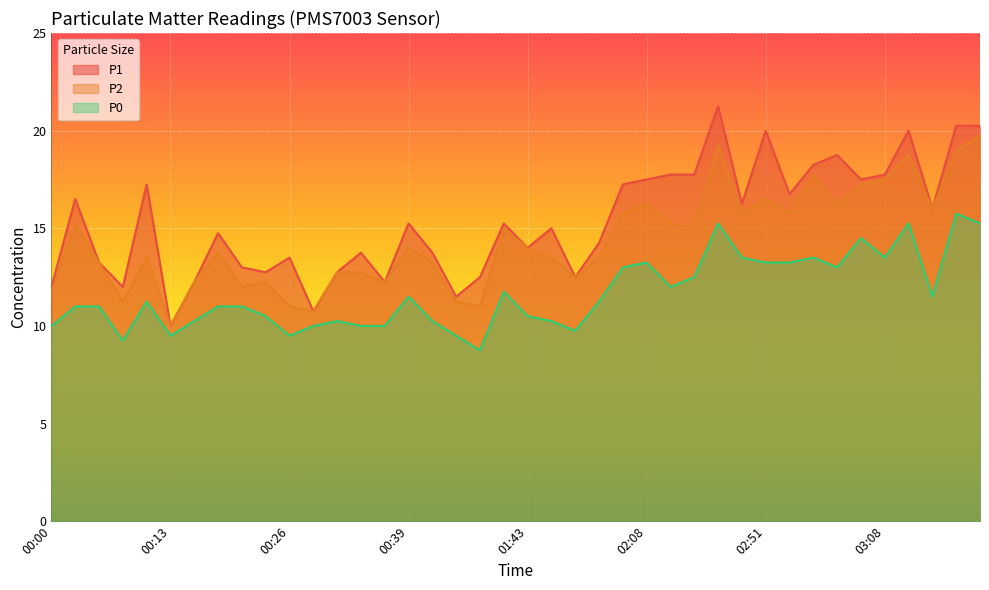

Reading left to right, list all the values displayed in this chart.

P1: 00:00=12.0	00:03=16.5	00:05=13.2	00:08=12.0	00:10=17.2	00:13=10.0	00:16=12.2	00:18=14.8	00:21=13.0	00:23=12.8	00:26=13.5	00:28=10.8	00:31=12.8	00:34=13.8	00:36=12.2	00:39=15.2	00:41=13.8	00:44=11.5	01:21=12.5	01:40=15.2	01:43=14.0	01:46=15.0	01:49=12.5	01:52=14.2	01:54=17.2	02:08=17.5	02:28=17.8	02:31=17.8	02:36=21.2	02:42=16.2	02:51=20.0	02:54=16.8	02:56=18.2	02:59=18.8	03:05=17.5	03:08=17.8	03:11=20.0	03:16=16.0	03:34=20.2	03:50=20.2
P2: 00:00=11.8	00:03=15.2	00:05=13.2	00:08=11.2	00:10=13.5	00:13=10.0	00:16=12.2	00:18=13.8	00:21=12.0	00:23=12.2	00:26=11.0	00:28=10.8	00:31=12.8	00:34=12.8	00:36=12.2	00:39=14.0	00:41=13.2	00:44=11.2	01:21=11.0	01:40=15.0	01:43=14.0	01:46=13.5	01:49=12.5	01:52=13.5	01:54=15.8	02:08=16.2	02:28=15.2	02:31=15.0	02:36=19.2	02:42=15.8	02:51=16.5	02:54=15.8	02:56=17.8	02:59=16.2	03:05=17.2	03:08=17.5	03:11=18.8	03:16=16.0	03:34=19.0	03:50=19.8
P0: 00:00=10.0	00:03=11.0	00:05=11.0	00:08=9.2	00:10=11.2	00:13=9.5	00:16=10.2	00:18=11.0	00:21=11.0	00:23=10.5	00:26=9.5	00:28=10.0	00:31=10.2	00:34=10.0	00:36=10.0	00:39=11.5	00:41=10.2	00:44=9.5	01:21=8.8	01:40=11.8	01:43=10.5	01:46=10.2	01:49=9.8	01:52=11.2	01:54=13.0	02:08=13.2	02:28=12.0	02:31=12.5	02:36=15.2	02:42=13.5	02:51=13.2	02:54=13.2	02:56=13.5	02:59=13.0	03:05=14.5	03:08=13.5	03:11=15.2	03:16=11.5	03:34=15.8	03:50=15.2